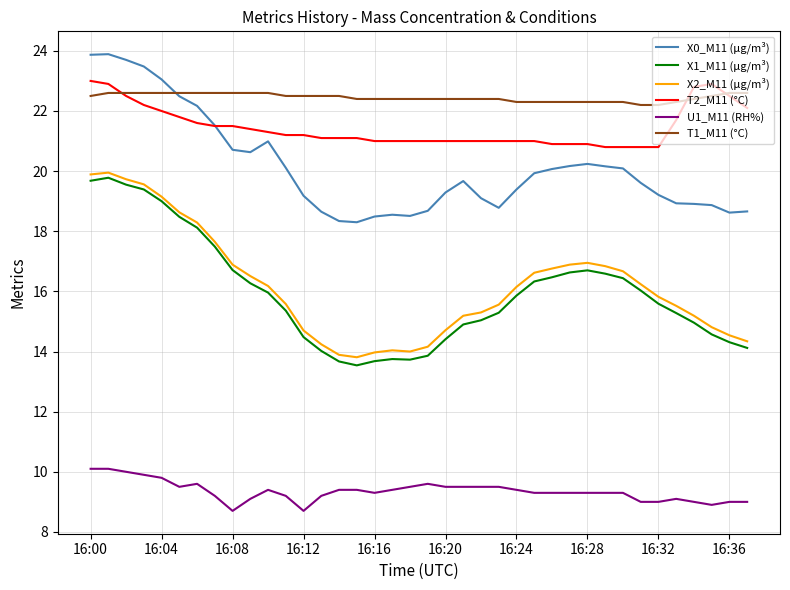

True or false: X2_M11 (μg/m³) and U1_M11 (RH%) intersect in this chart.

False